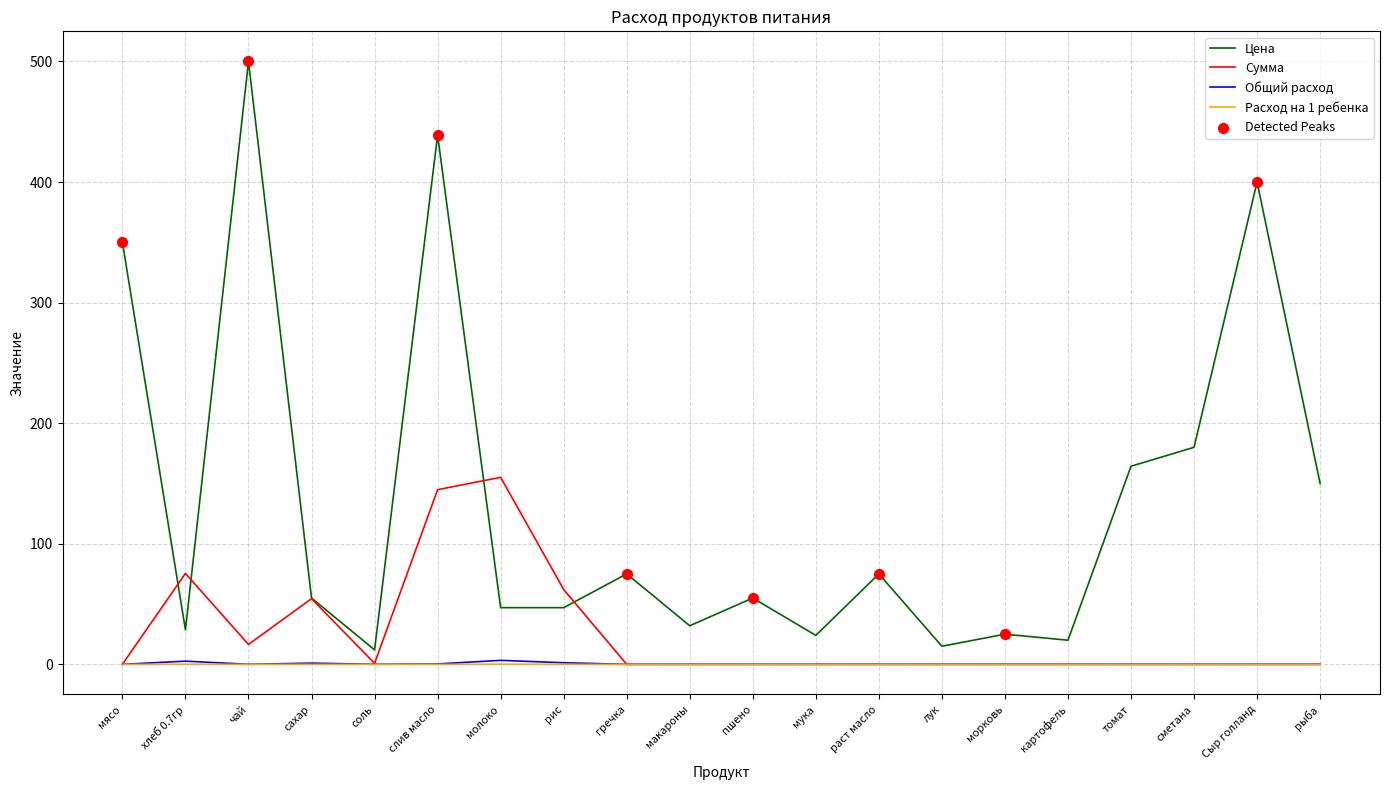

What is the spread (max minus min) of values at сметана?

180.0